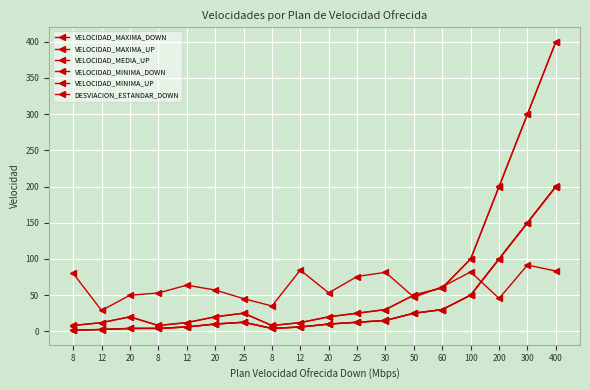

Is the value of VELOCIDAD_MAXIMA_DOWN at 12 greater than the value of VELOCIDAD_MINIMA_DOWN at 8?

Yes